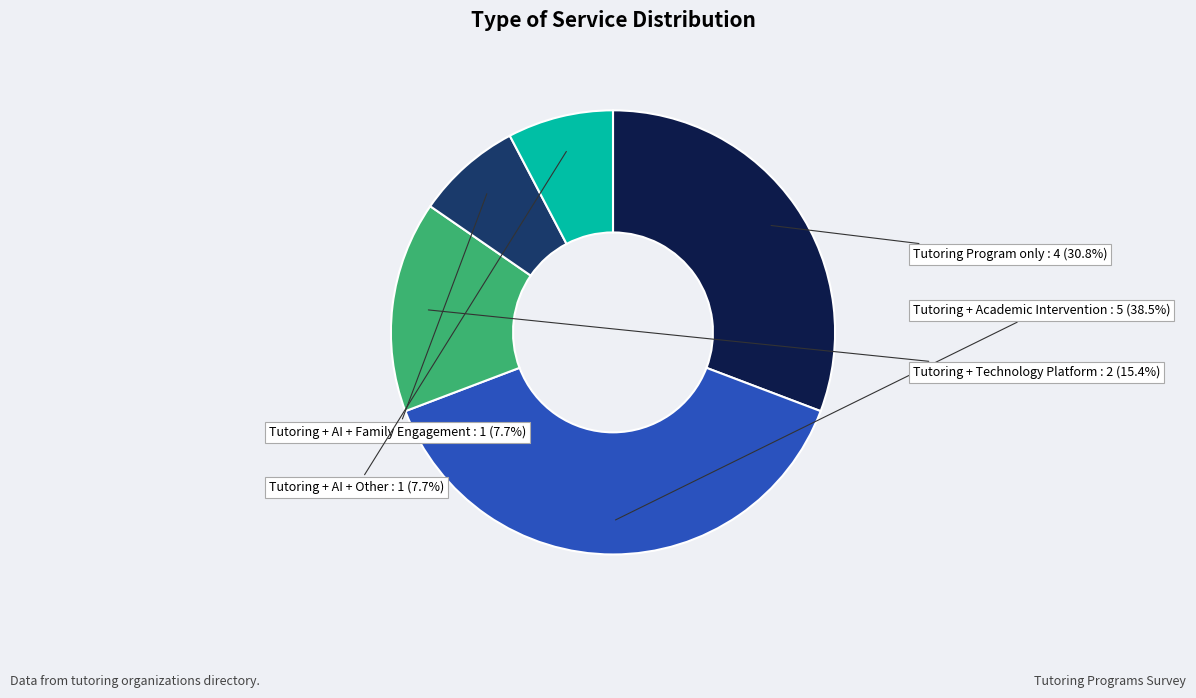

Combined, what portion of the pie is Tutoring Program only and Tutoring + Technology Platform?

46.2%